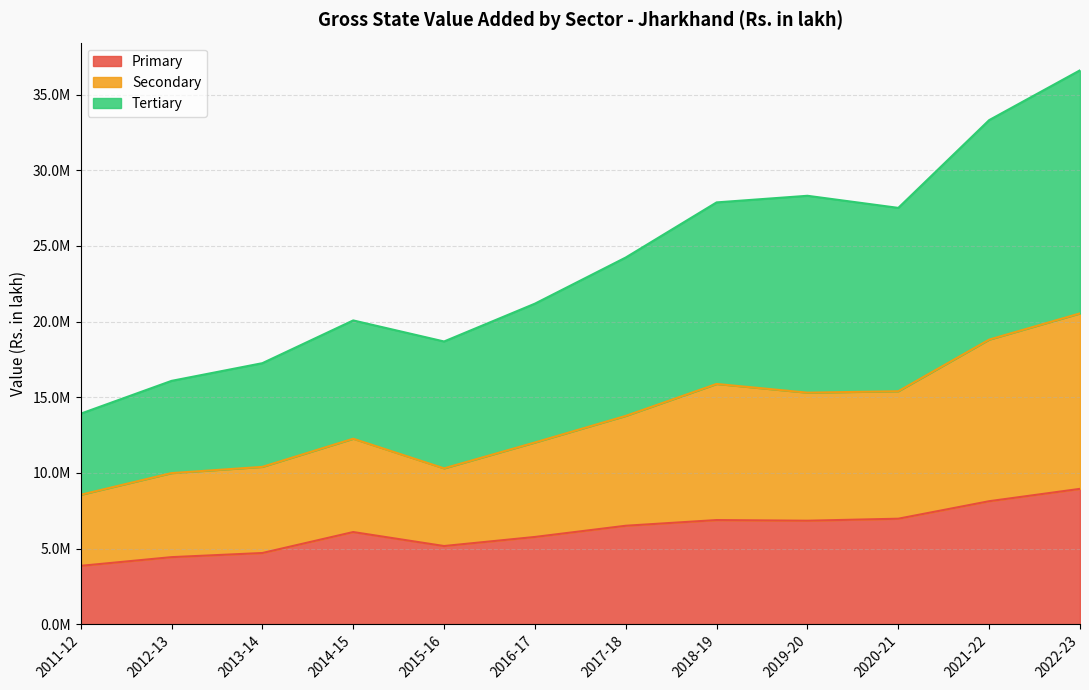

Where is Secondary nearest to the value 14547620?

2019-20